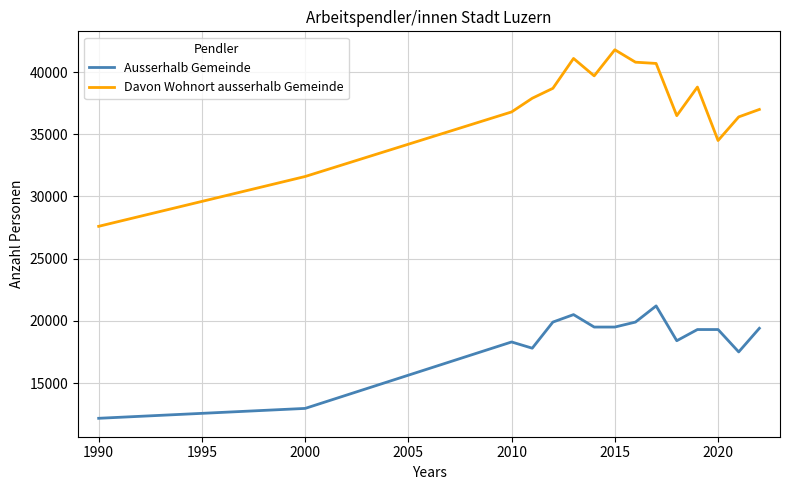

What is the smallest value displayed?

12162